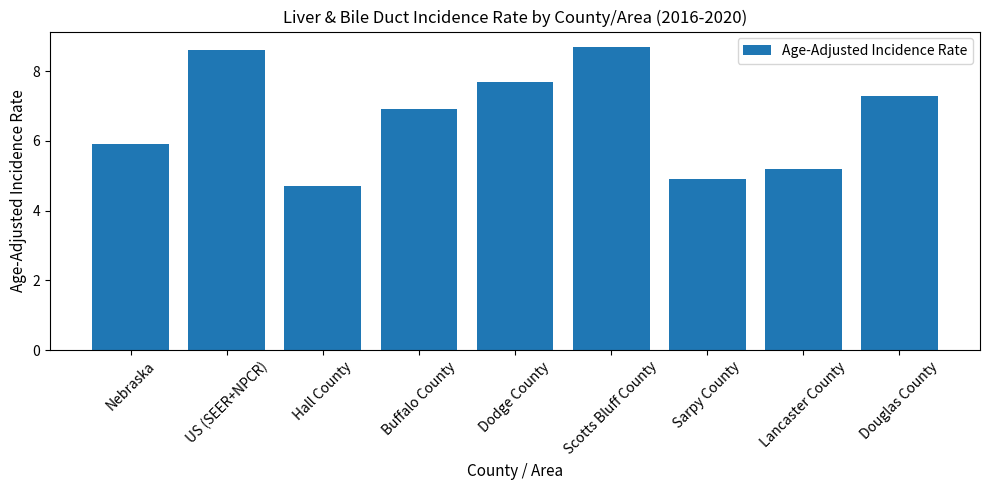

Between Douglas County and Buffalo County, which is larger?

Douglas County